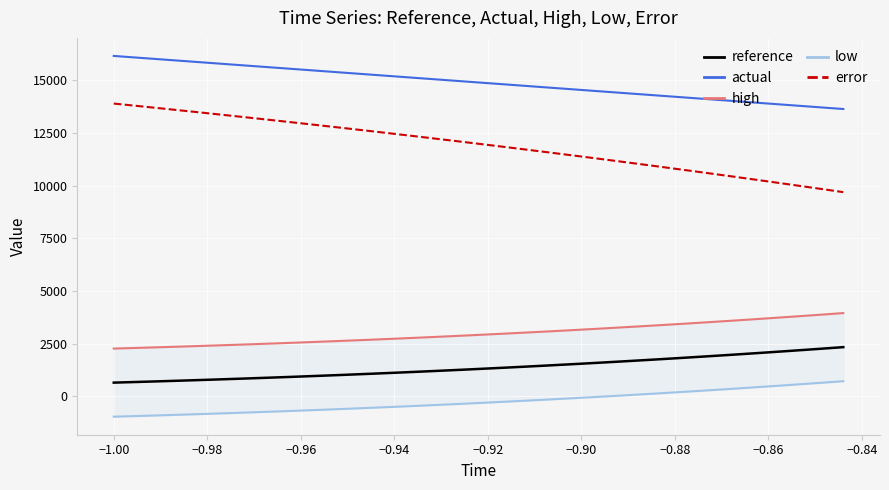

True or false: error and actual intersect in this chart.

False